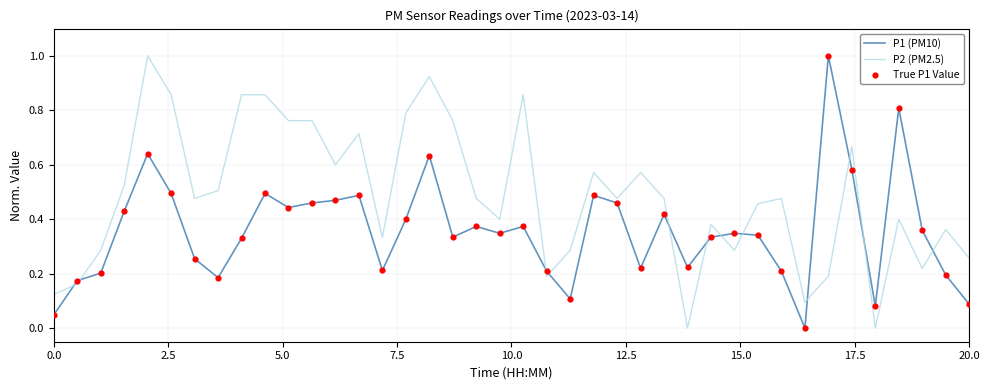

List the series in order of their overall mean, lowest first.

P1 (PM10), P2 (PM2.5)